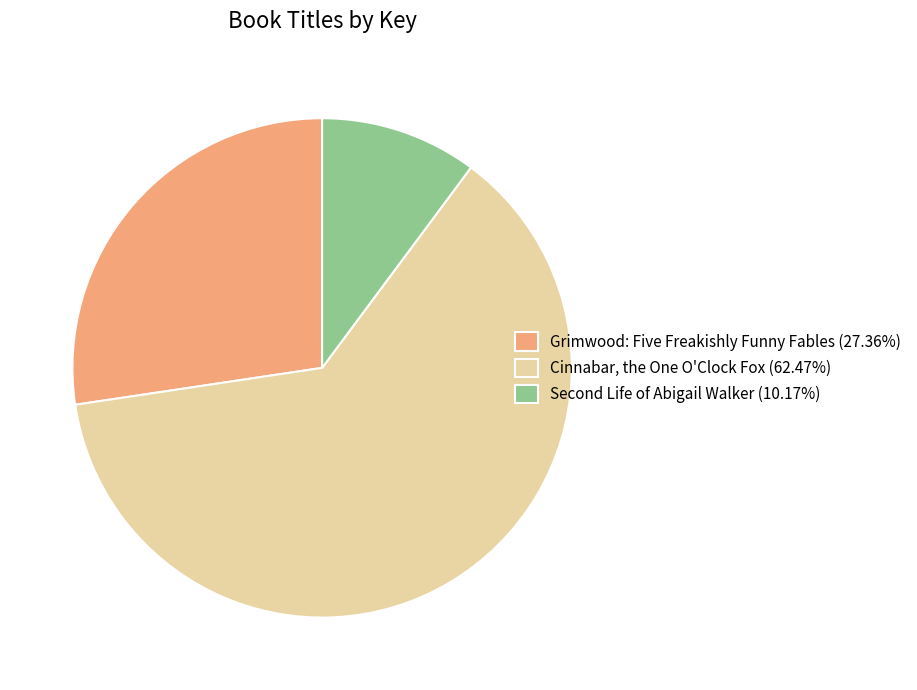

Is there a majority slice in this chart?

Yes